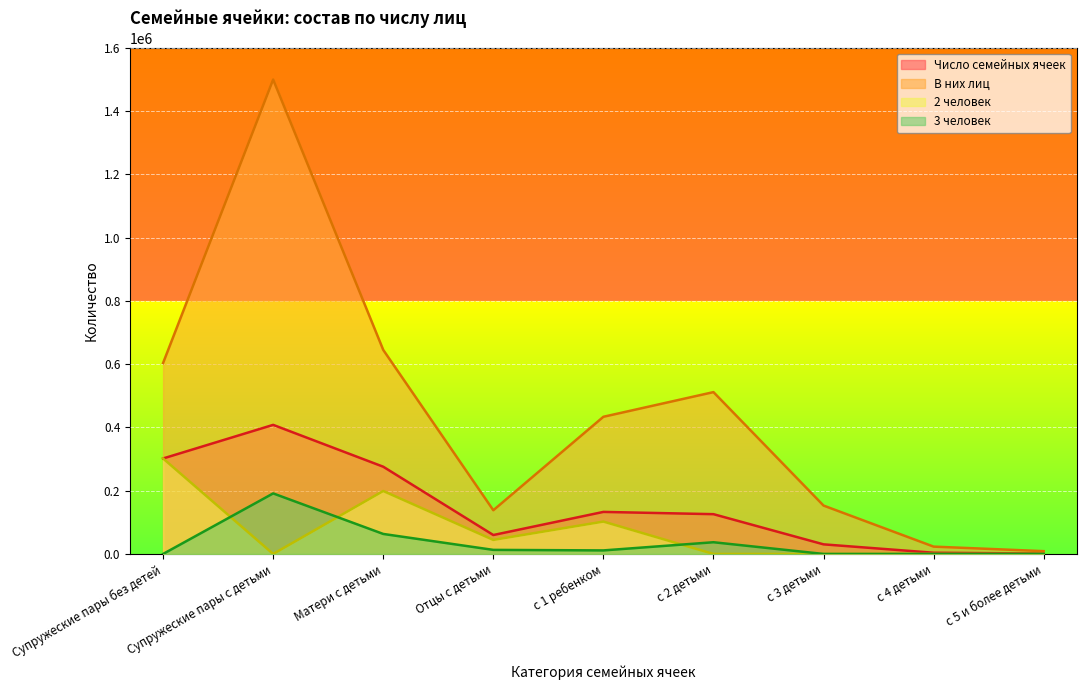

Does the chart display data point markers on the line(s)?

No